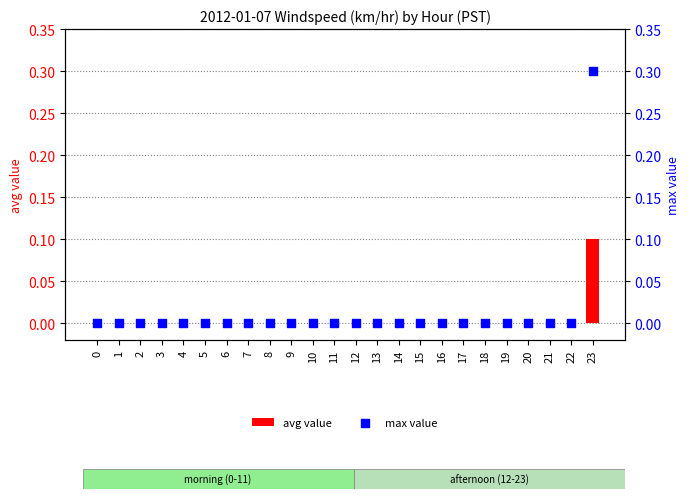

At how many categories does at least one series exceed 0?

1